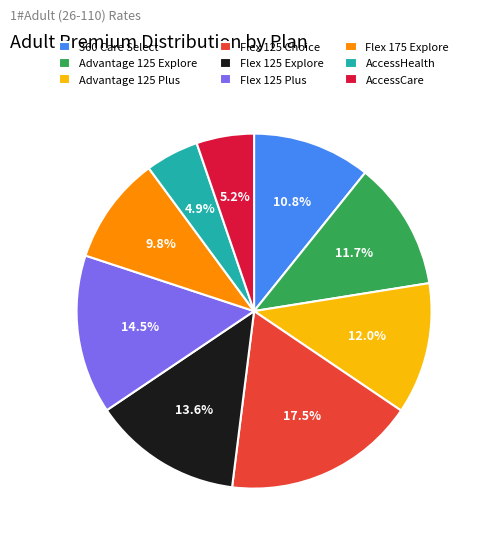

To the nearest percent, what is the difference between the Flex 125 Choice and Flex 125 Explore slice percentages?

4%